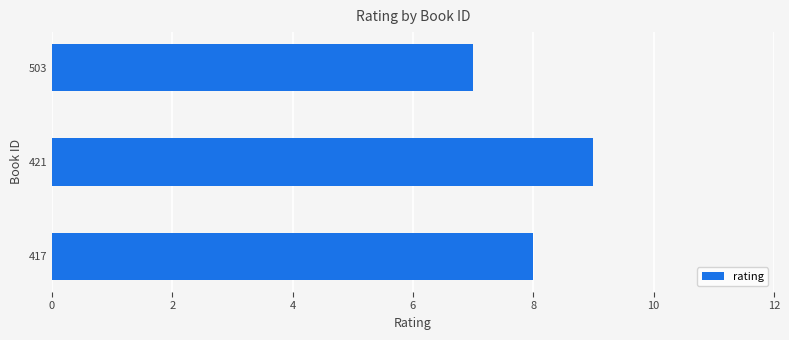

How many data points are less than 8?

1